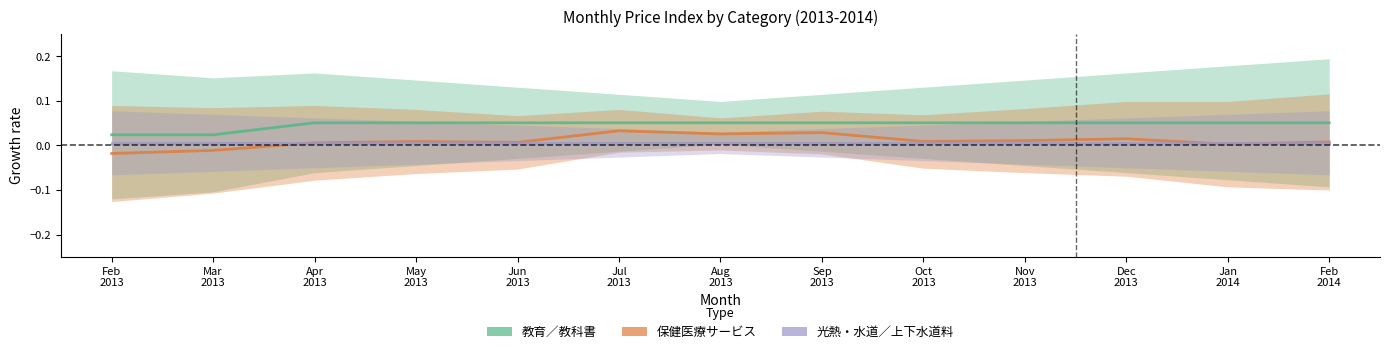

How many series are shown in this chart?

3